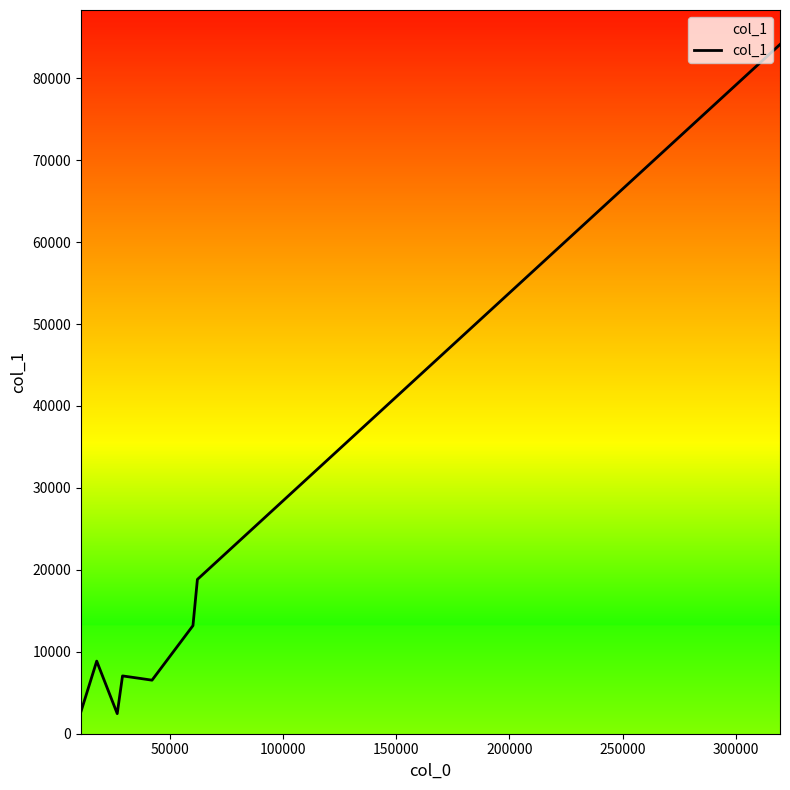

What is the label of the 10th point from the right?

50000